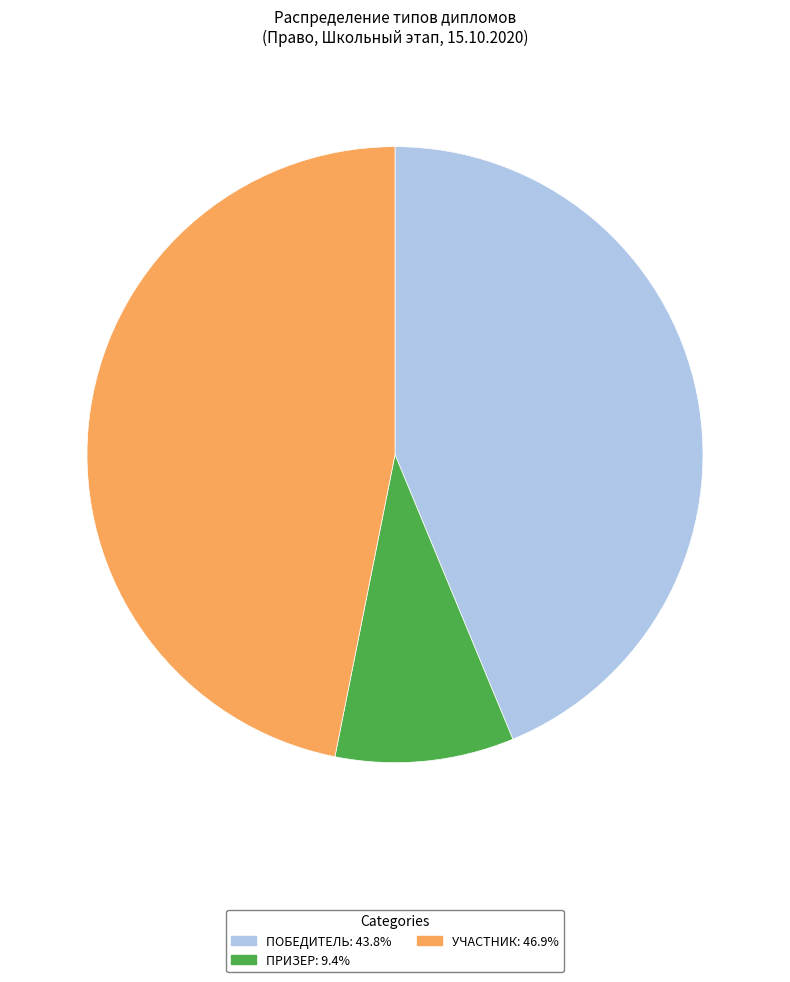

Is there a majority slice in this chart?

No